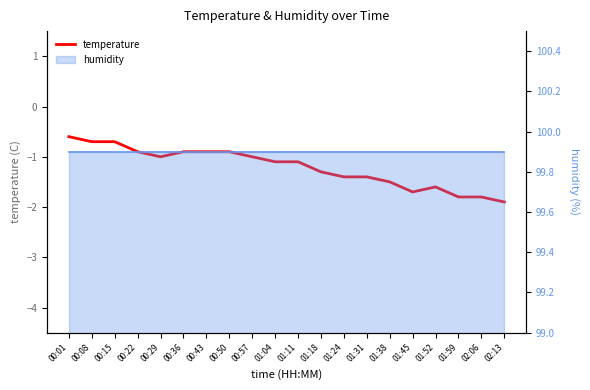

Where does the data first go above -1?

00:01